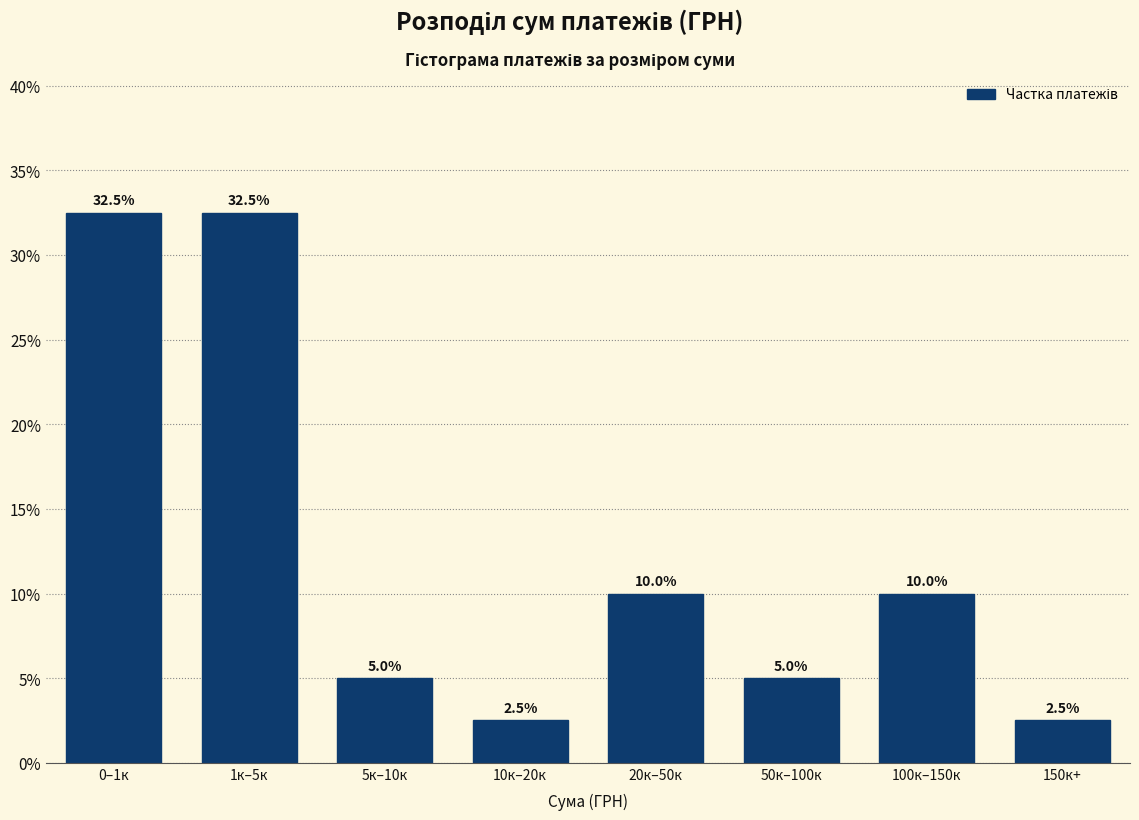

Reading left to right, list all the values displayed in this chart.

32.5	32.5	5.0	2.5	10.0	5.0	10.0	2.5